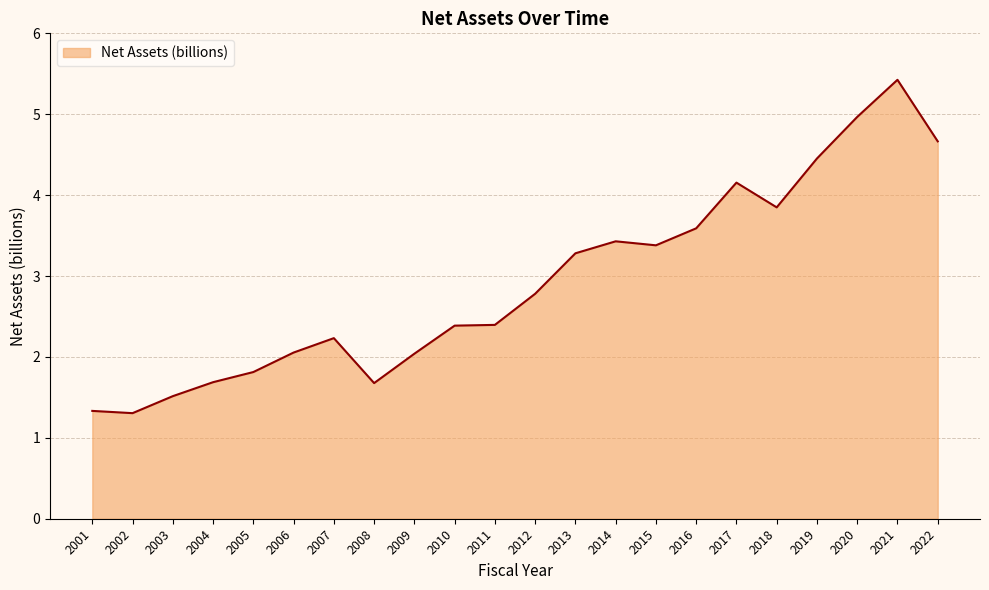

True or false: the data has more than 2 interior local peaks.

True